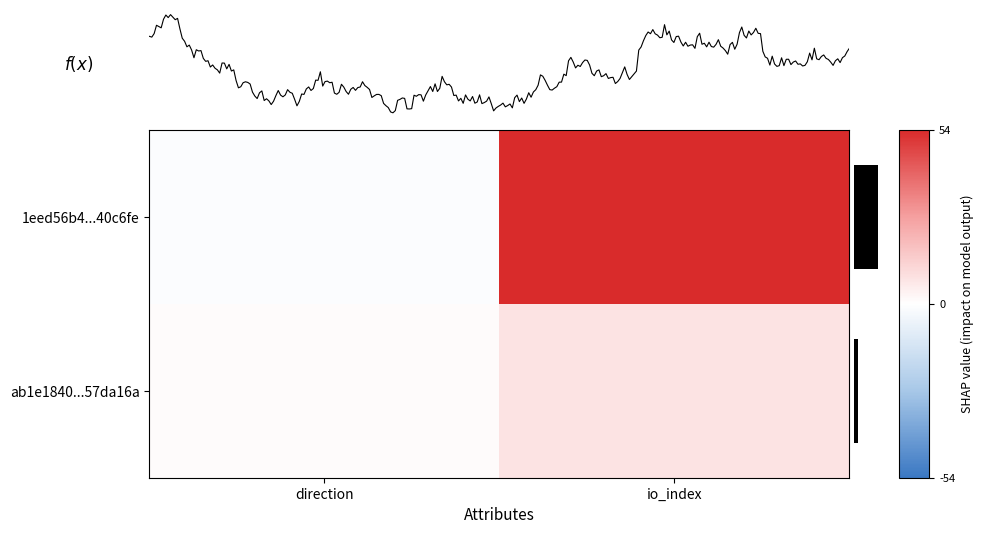

Is it true that 1eed56b4...40c6fe equals 54 at io_index?

True